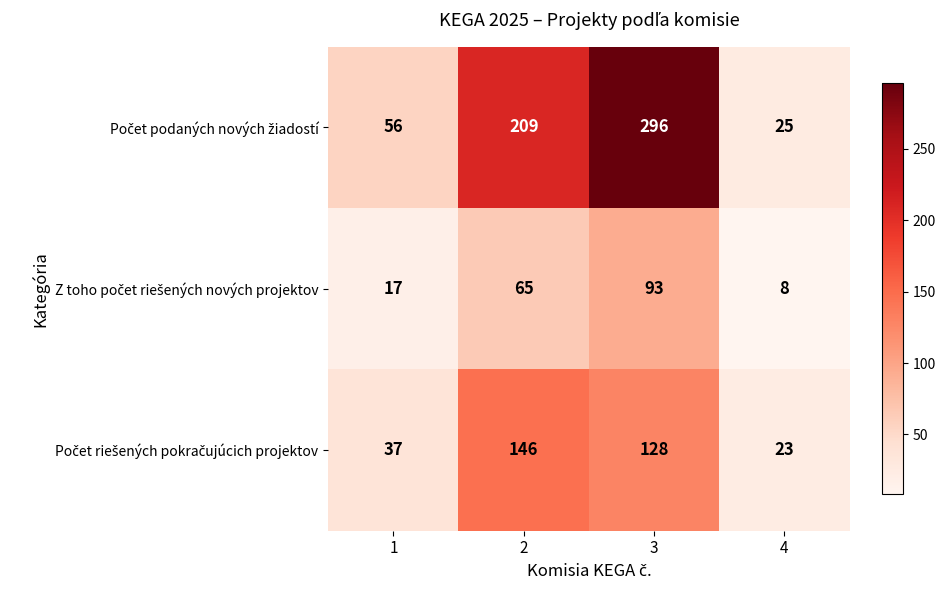

What is the total value across all series at 4?

56